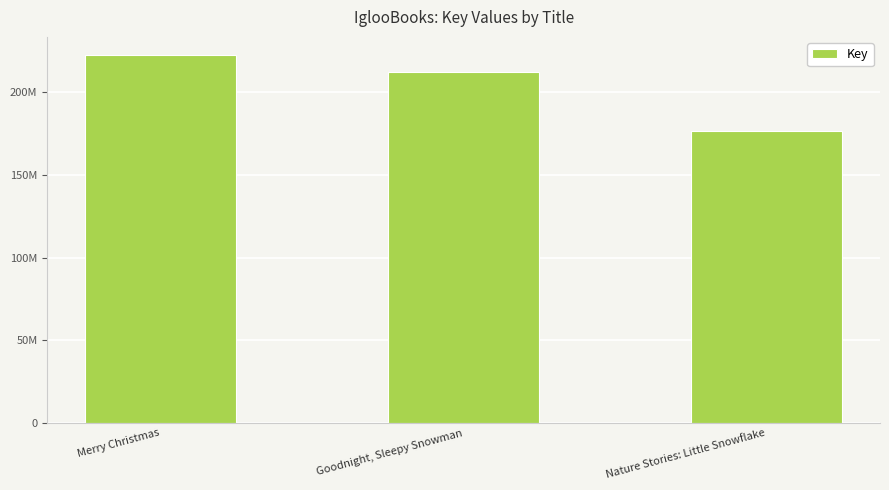

The chart shows a value of 176478029 at Nature Stories: Little Snowflake. True or false?

True